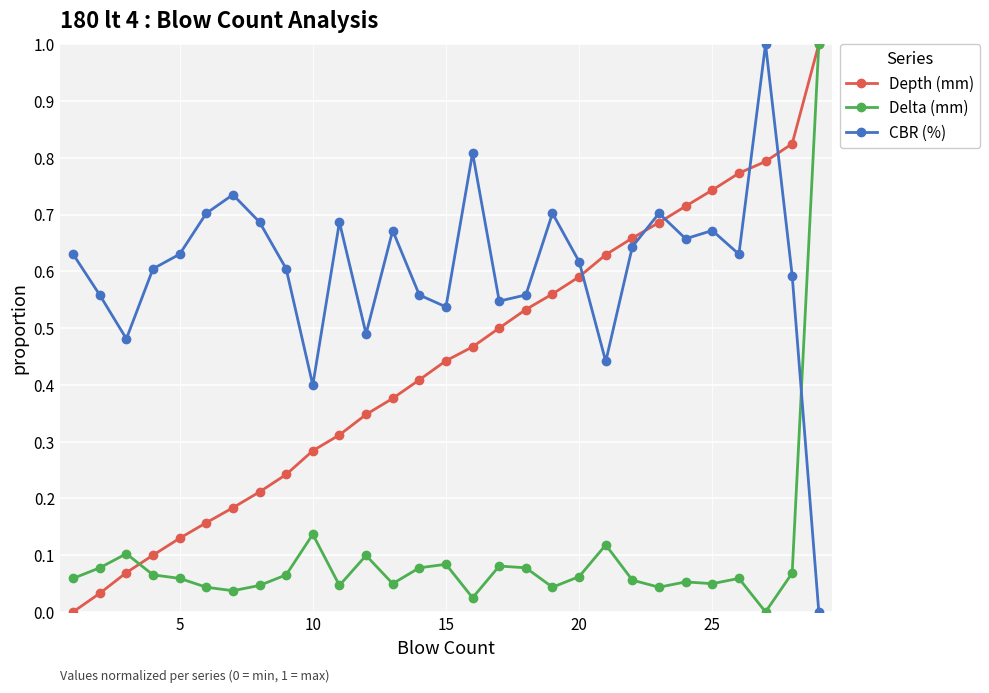

True or false: Depth (mm) has more than 1 interior local peaks.

False